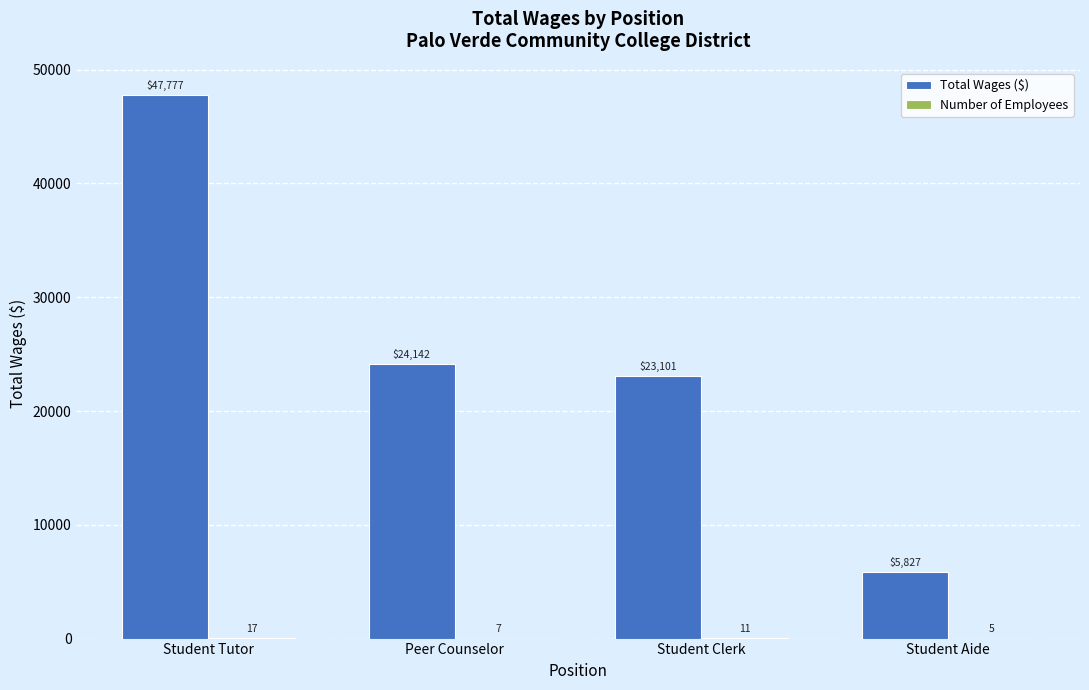

What value does the Total Wages ($) series have at Peer Counselor, to the nearest 100?

24100